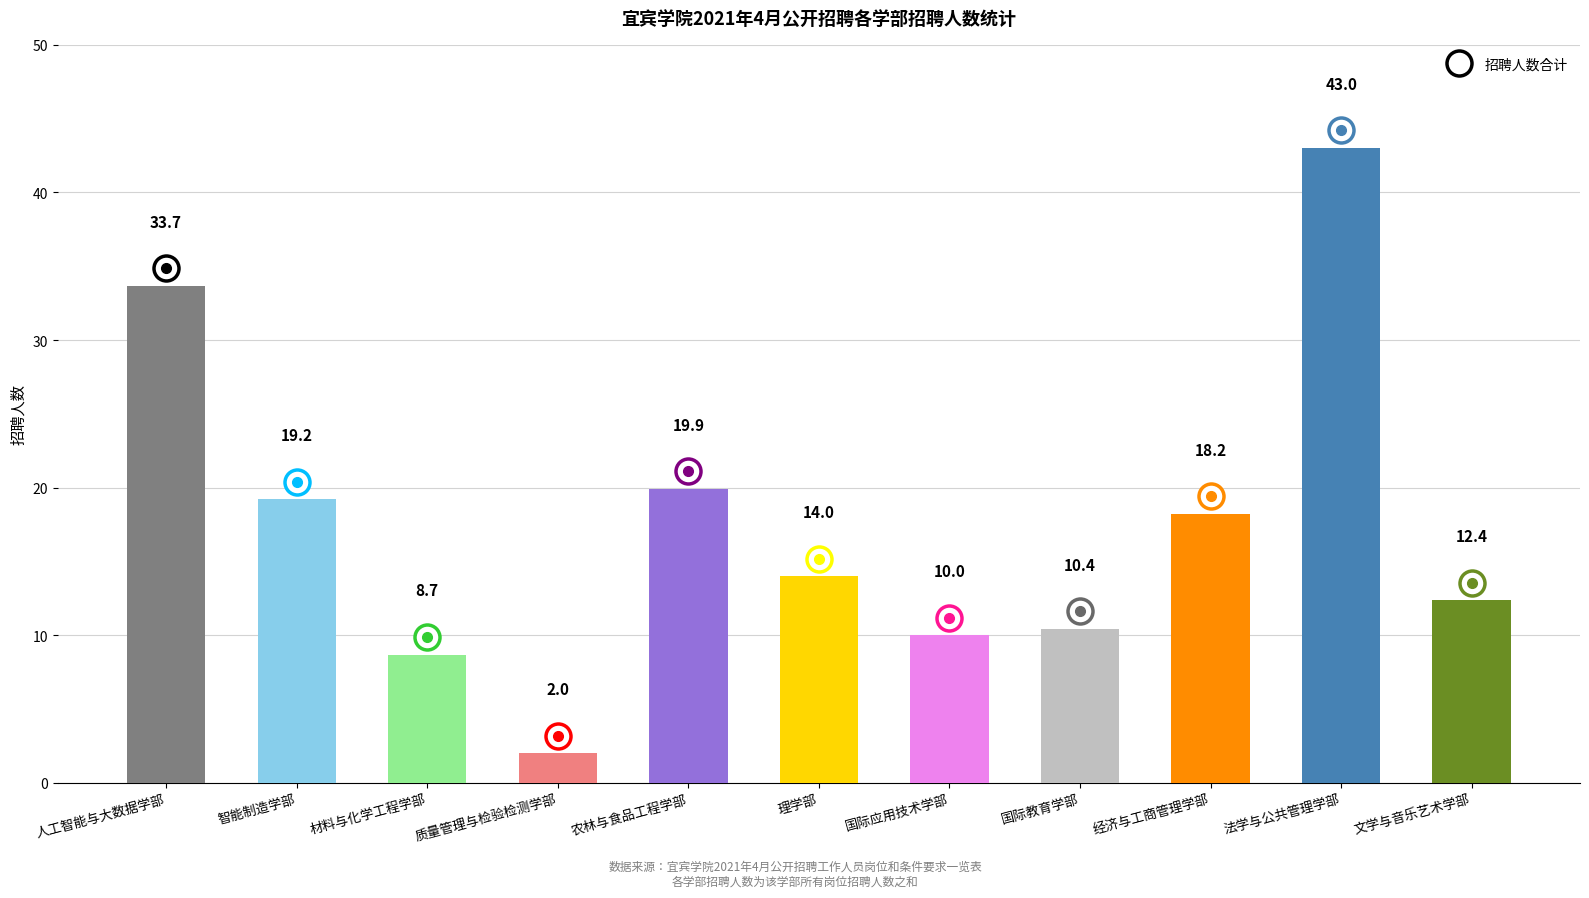

What is the minimum value shown in the chart?

2.0